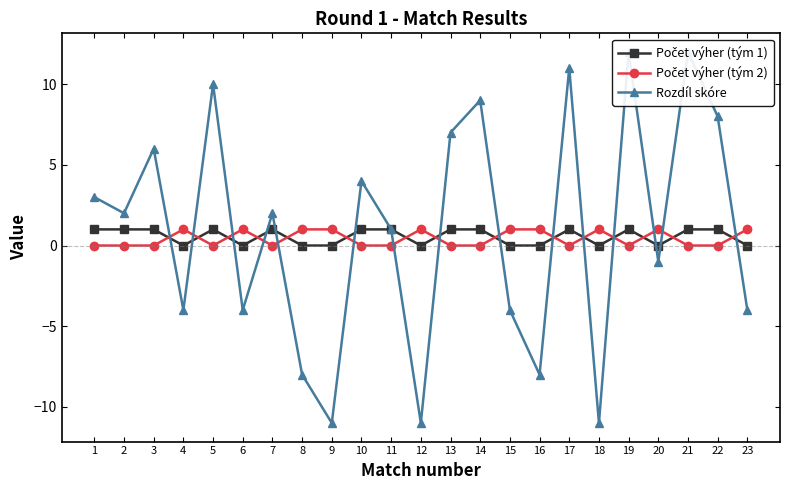

What is the value of the Počet výher (tým 1) point at the 11th from the left?

1